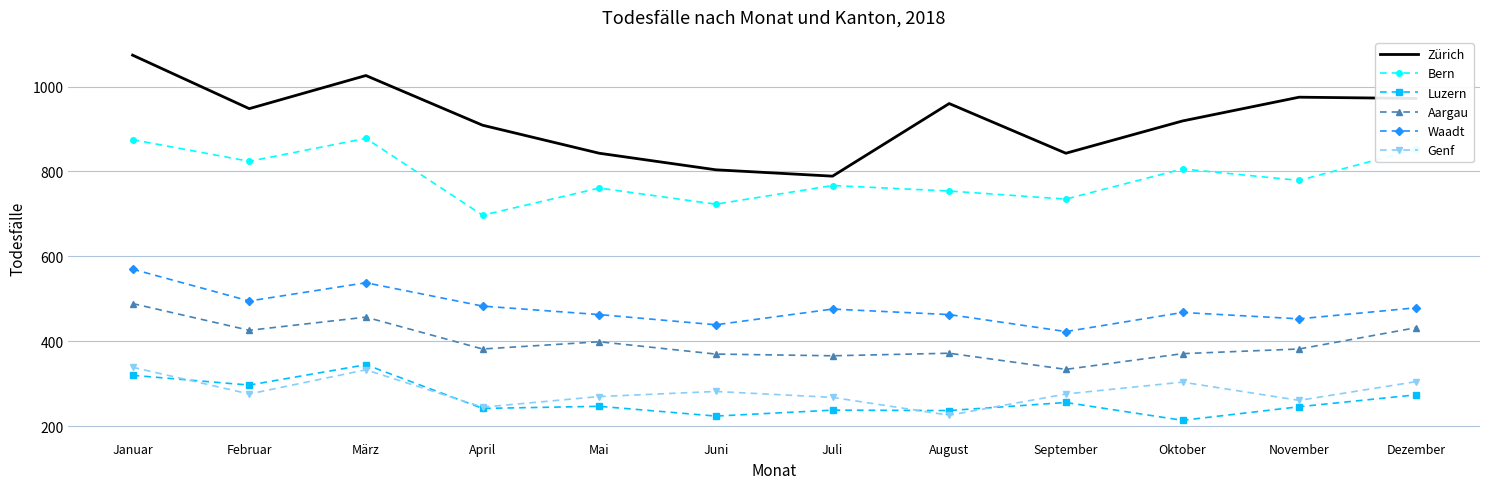

What is the difference between the highest and lowest values at April?

667